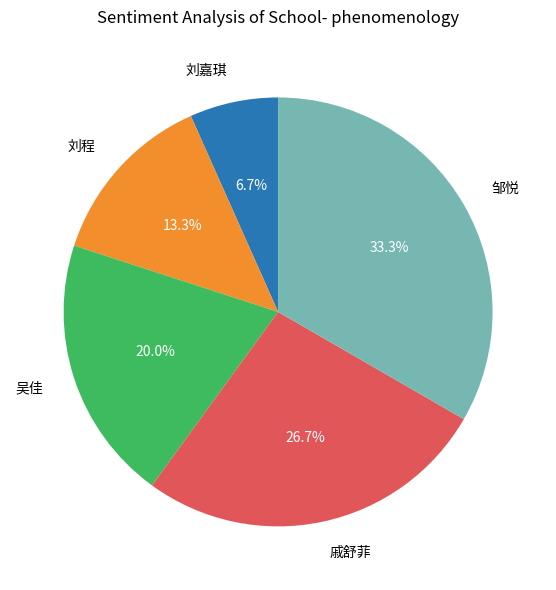

Is 刘嘉琪 the majority of the pie?

No